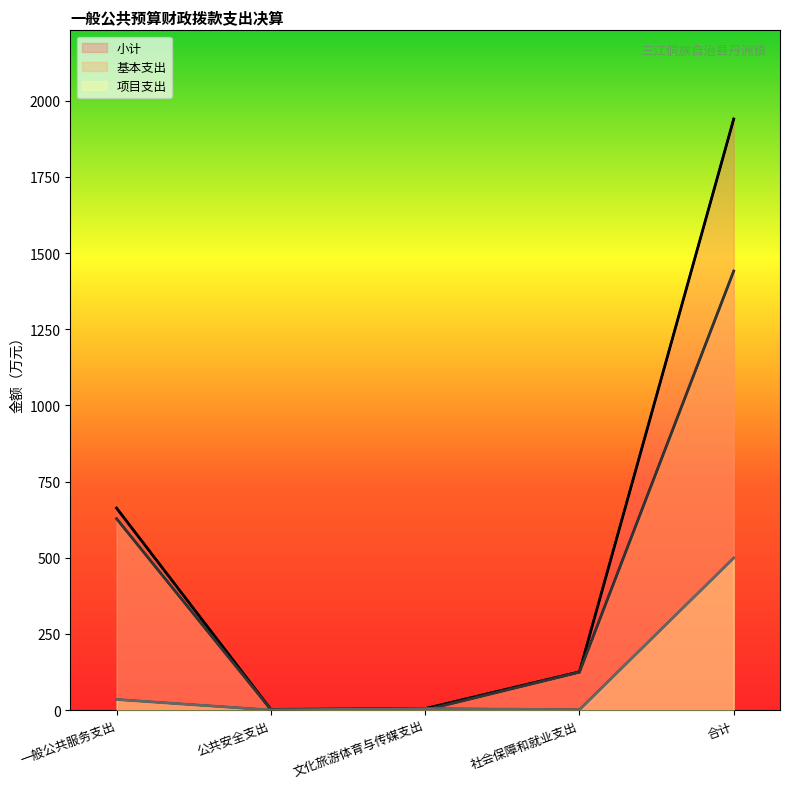

List the series in order of their overall mean, highest first.

小计, 基本支出, 项目支出